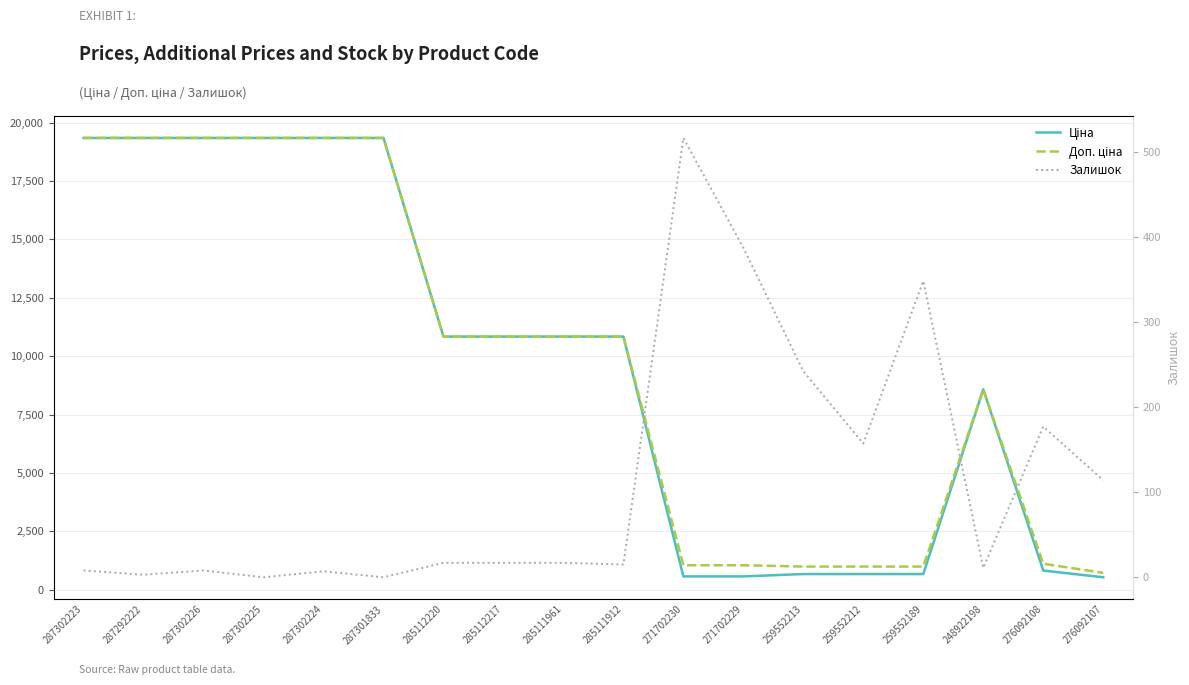

True or false: Доп. ціна and Залишок cross at least once.

False